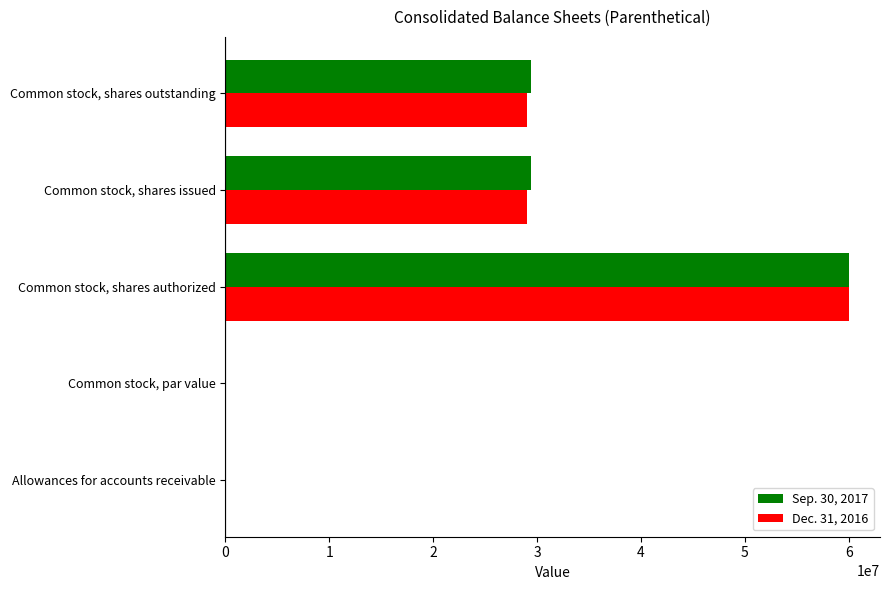

What is the maximum value shown in the chart?

60000000.0